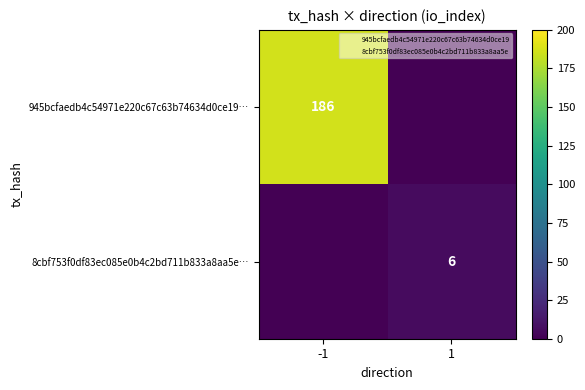

At which category is the sum across all series the highest?

-1